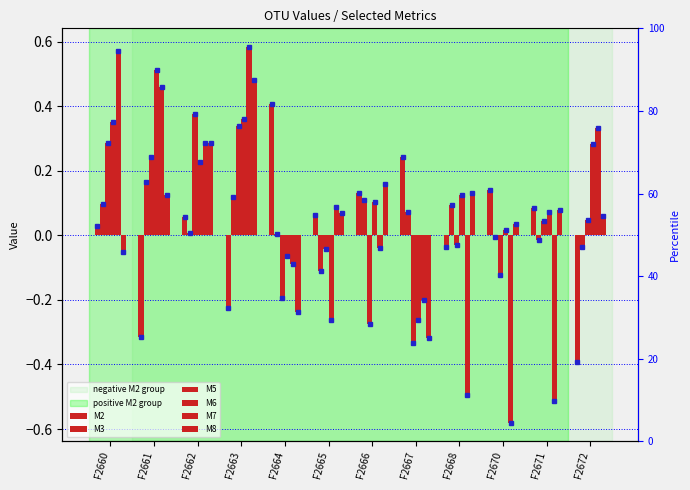

Which series has the largest total across all categories?

M6